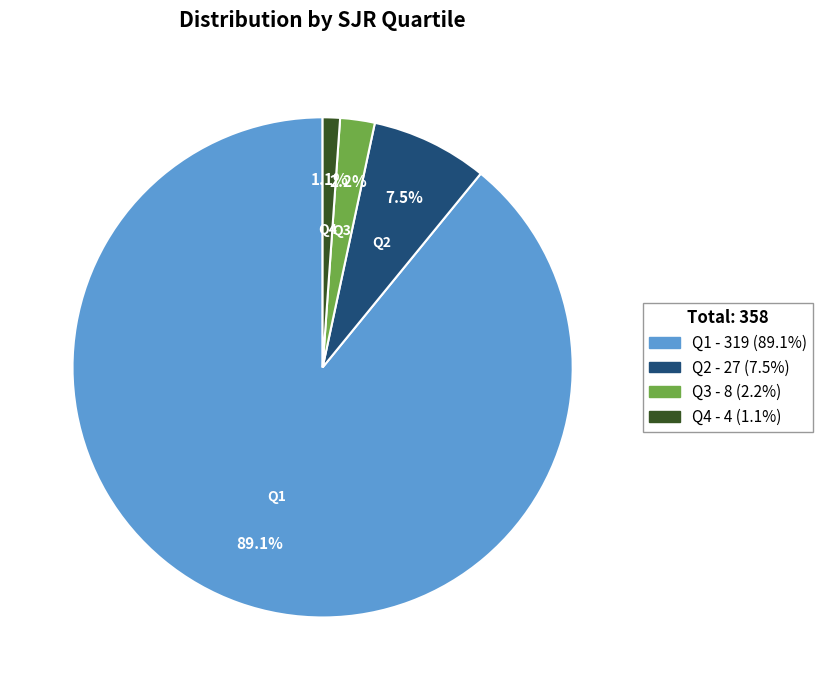

Which category accounts for the majority?

Q1